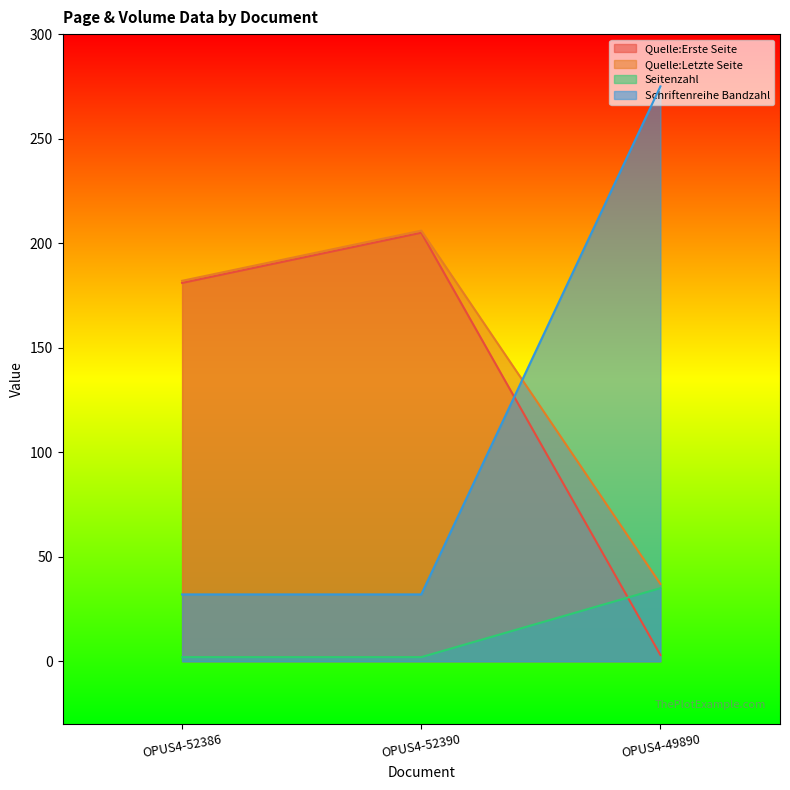

Which series has the largest range (max minus min)?

Schriftenreihe Bandzahl